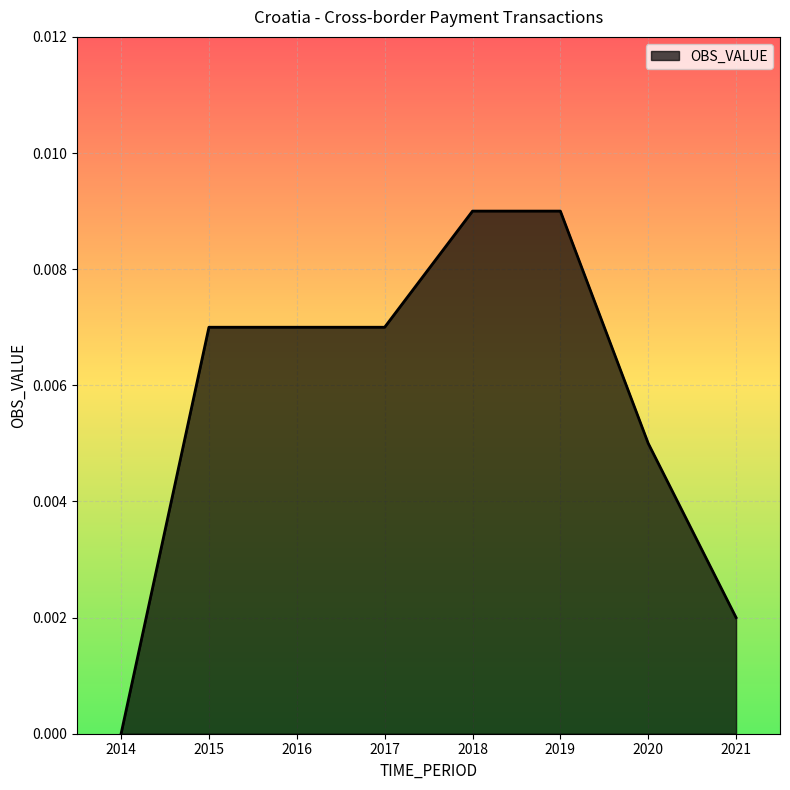

How many values are above zero?

7